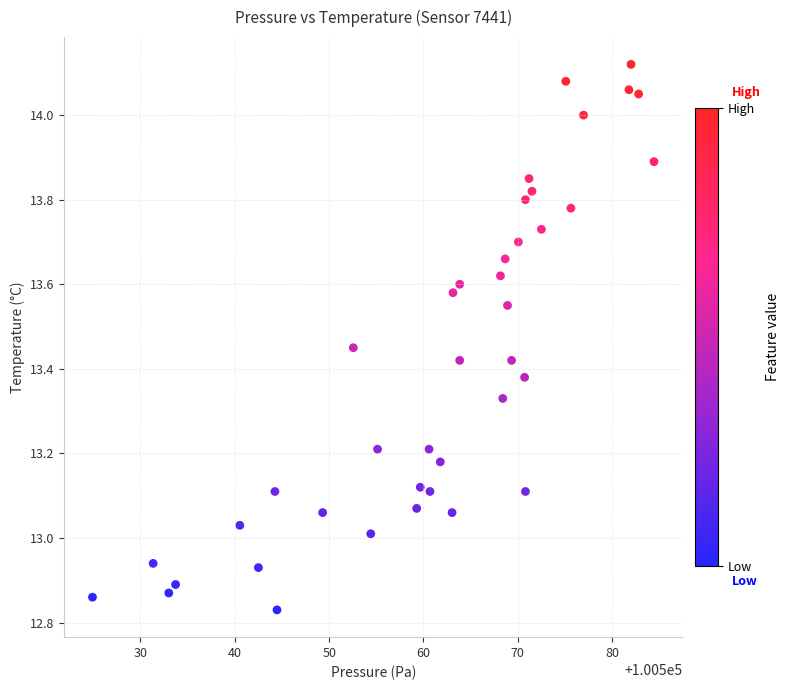

What is the range of X values (max minus min)?

59.5